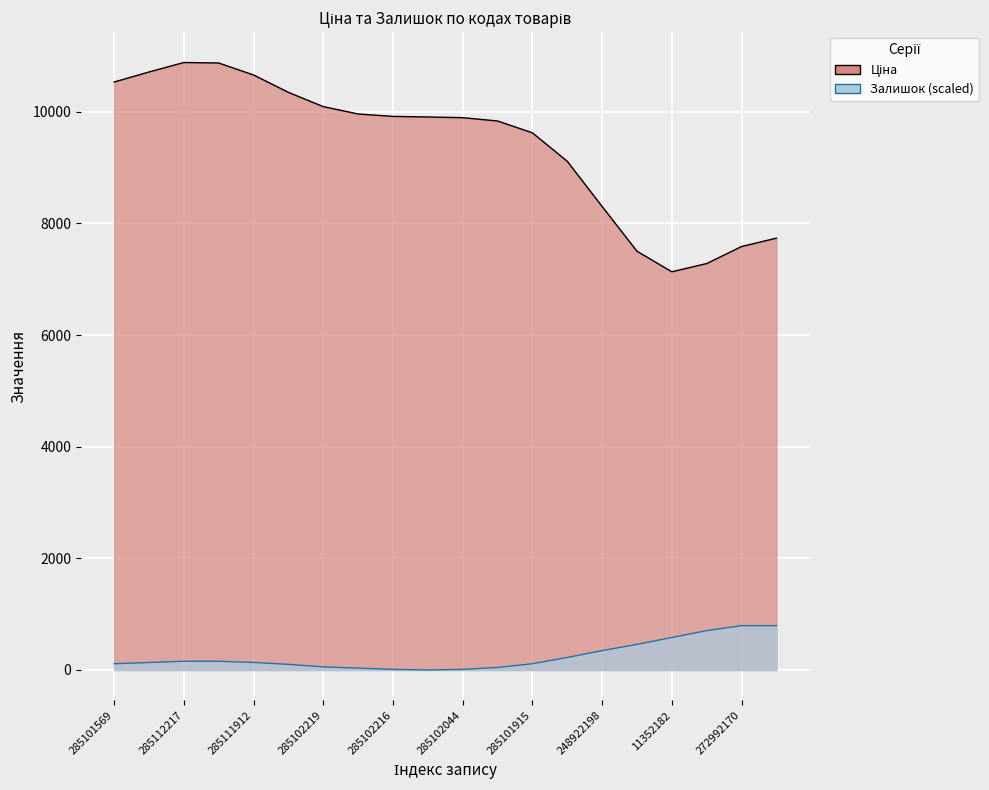

What is the difference between the highest and lowest values at 285101913?

9877.5